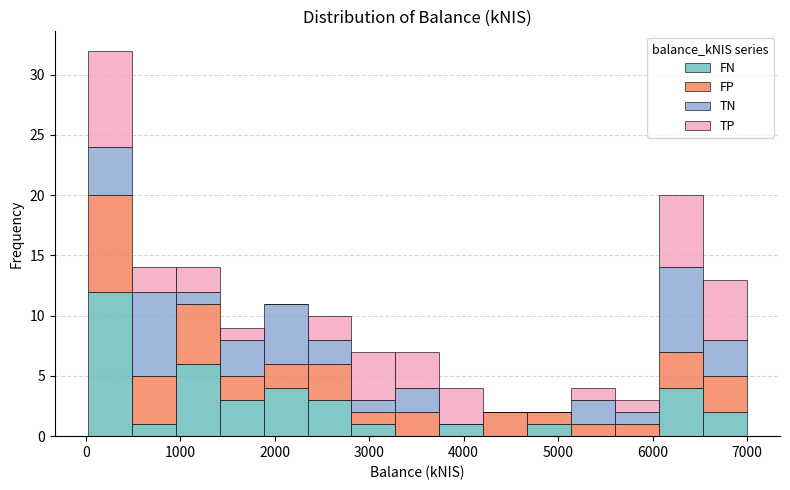

Which range on the x-axis has the tallest stacked bar (by total height)?

0 to 500